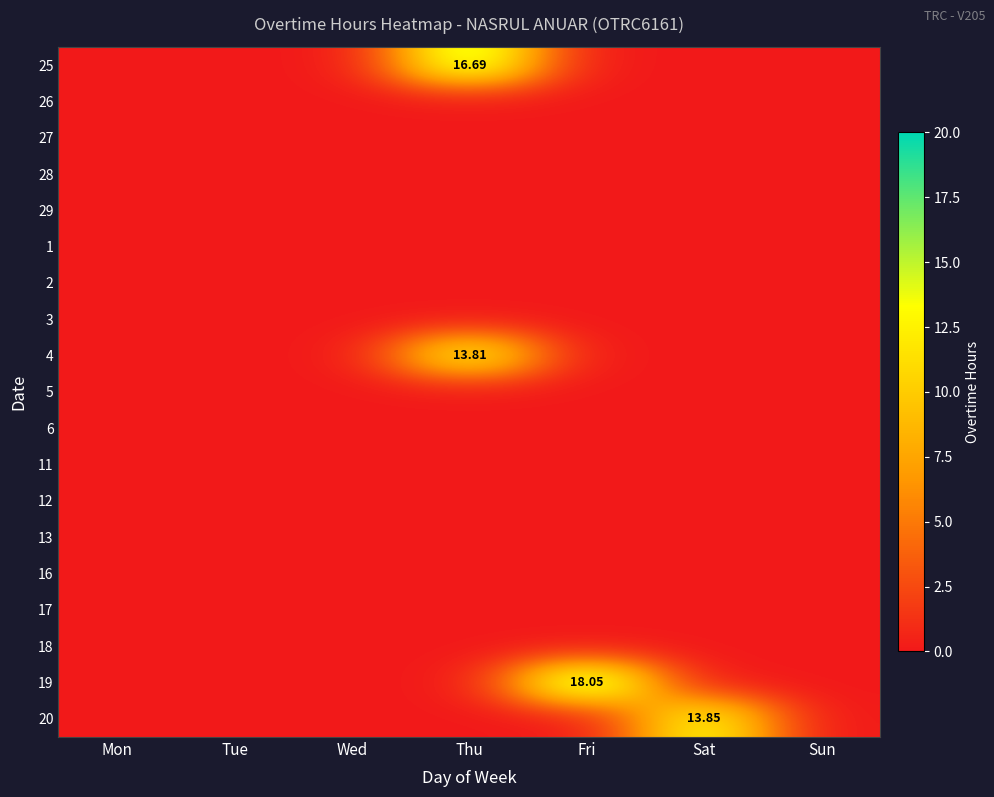

Count the number of data series in this chart.

19